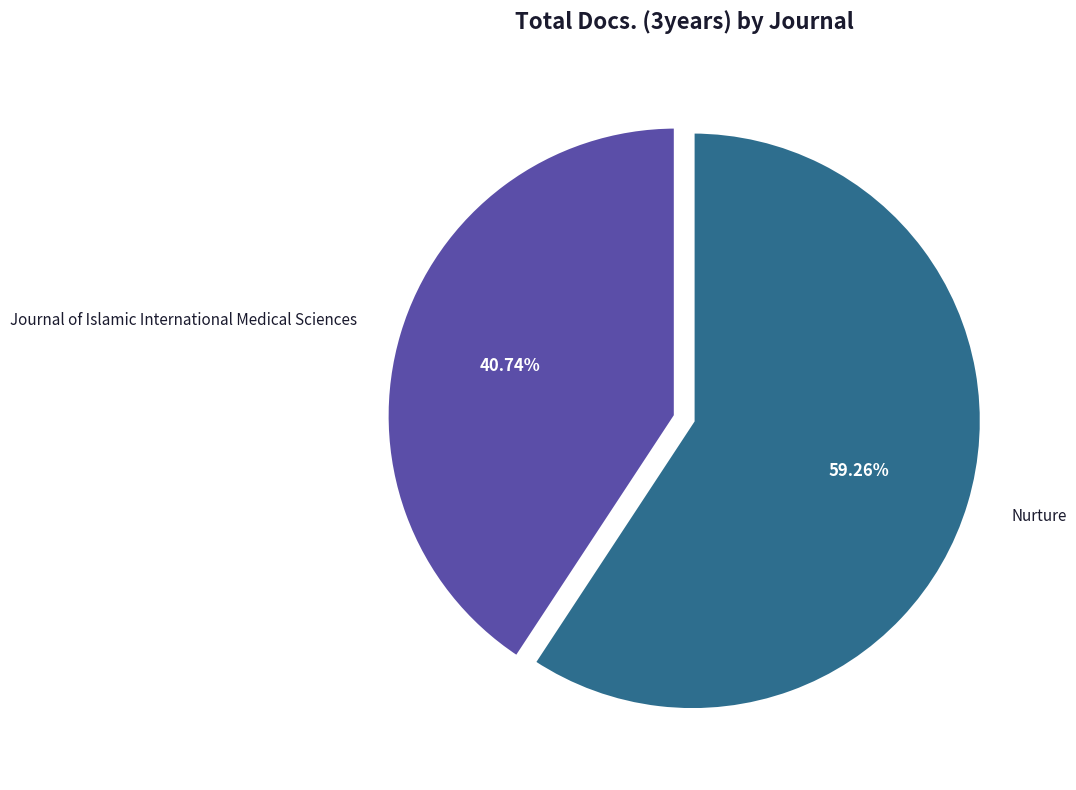

Rank the categories by value from highest to lowest.

Nurture, Journal of Islamic International Medical Sciences